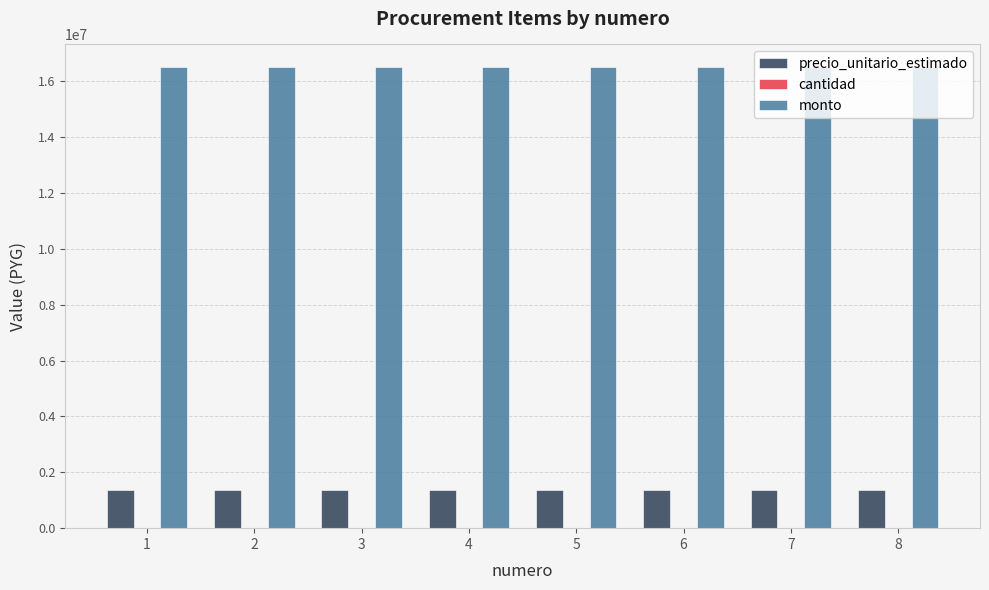

The value of precio_unitario_estimado at 6 is 1375000. True or false?

True